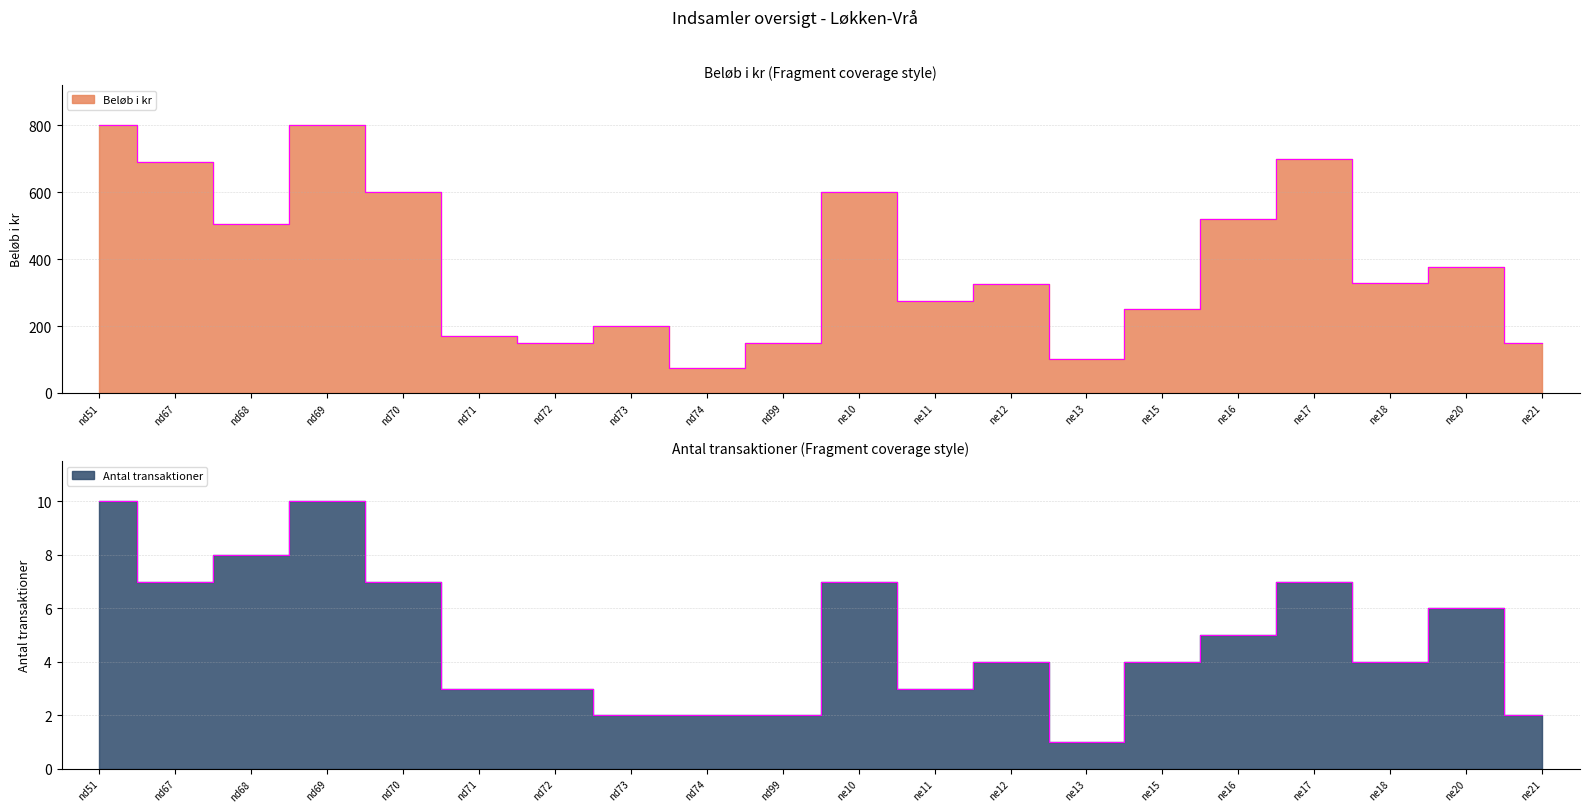

The value of Beløb i kr at nd73 is 200. True or false?

True